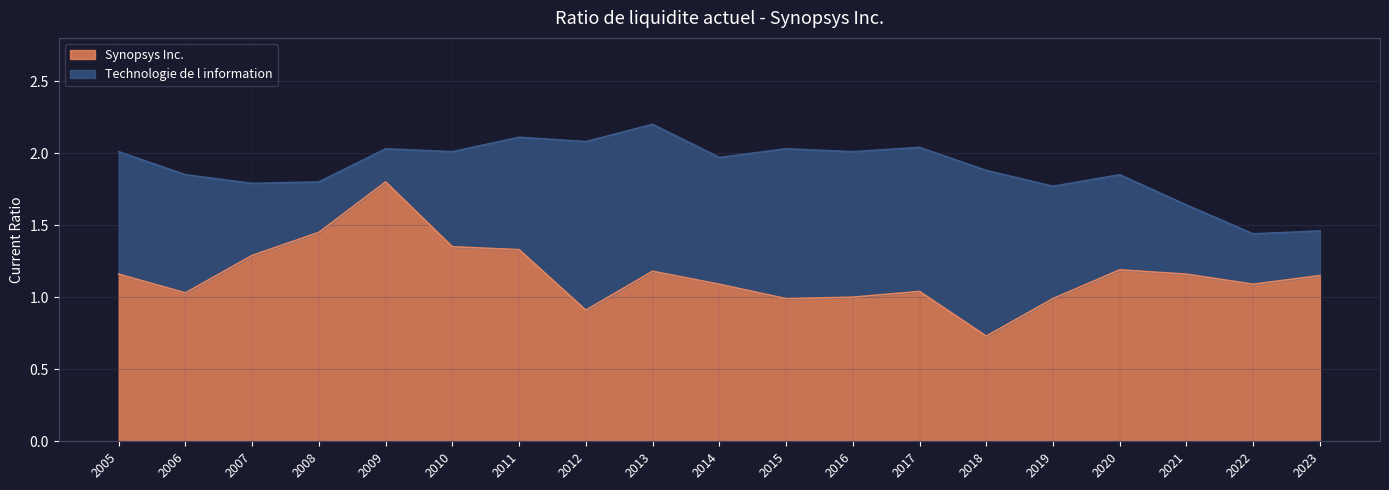

What is the value of the Technologie de l information point at the 7th from the left?

2.1